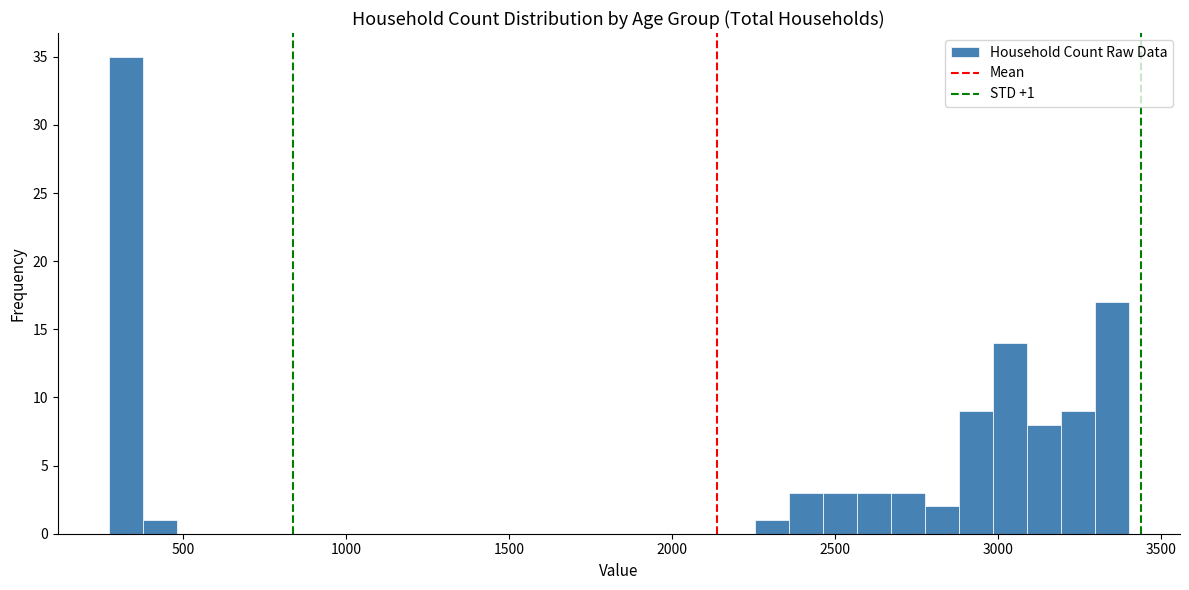

Around what value on the x-axis is the tallest bar? Give the approximate position of its centre, as read against the axis.

350